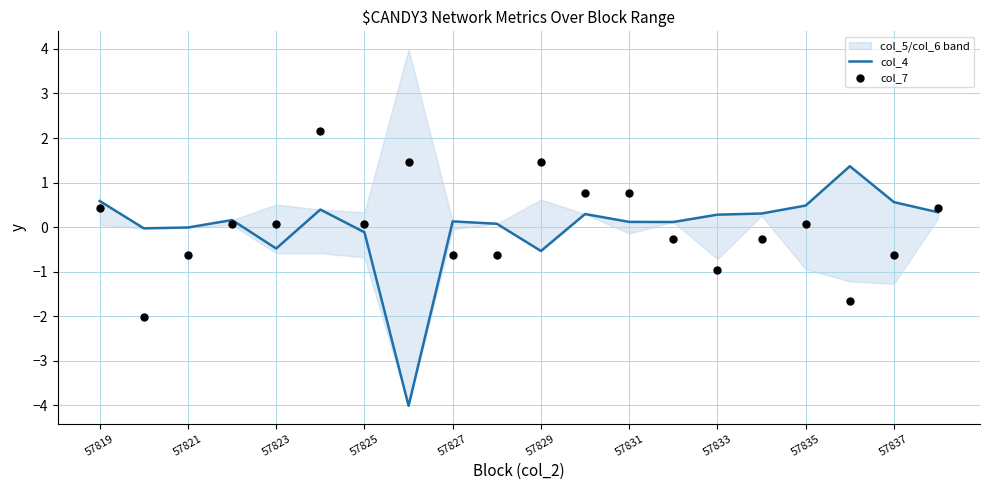

Which series has the largest total across all categories?

col_7